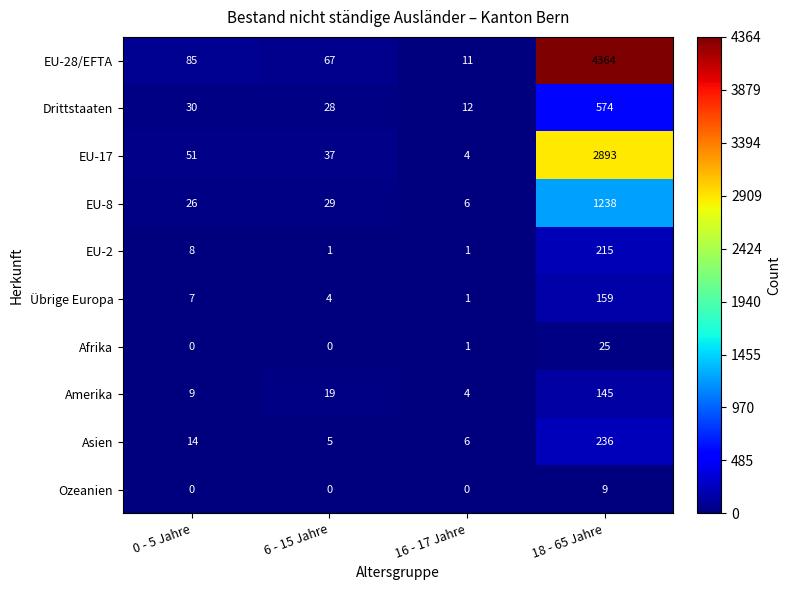

What is the spread (max minus min) of values at 18 - 65 Jahre?

4355